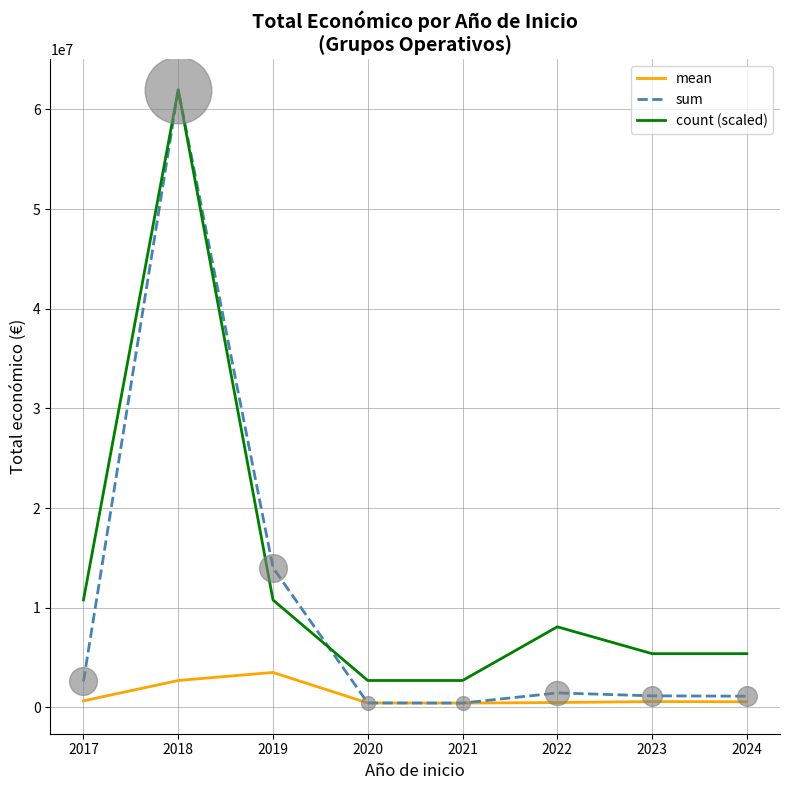

Between 2017 and 2020, which series saw the biggest shift?

count (scaled)